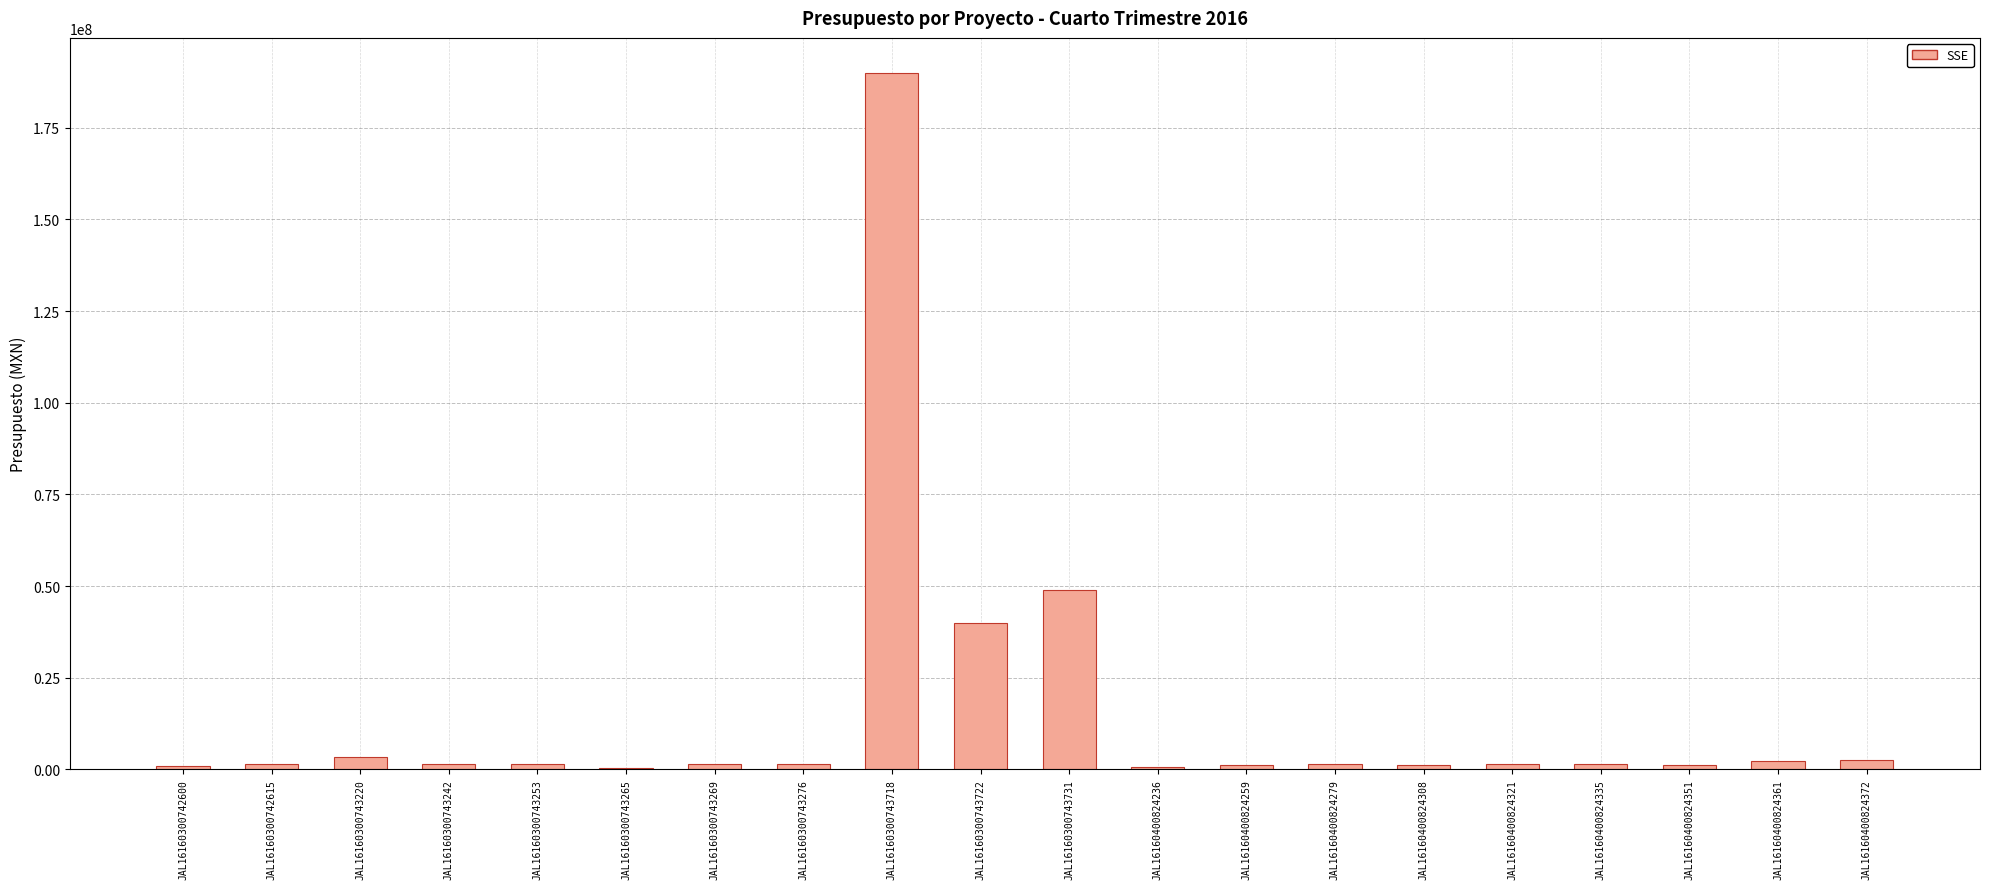

The chart shows a value of 1029282.8 at JAL16160300742600. True or false?

True